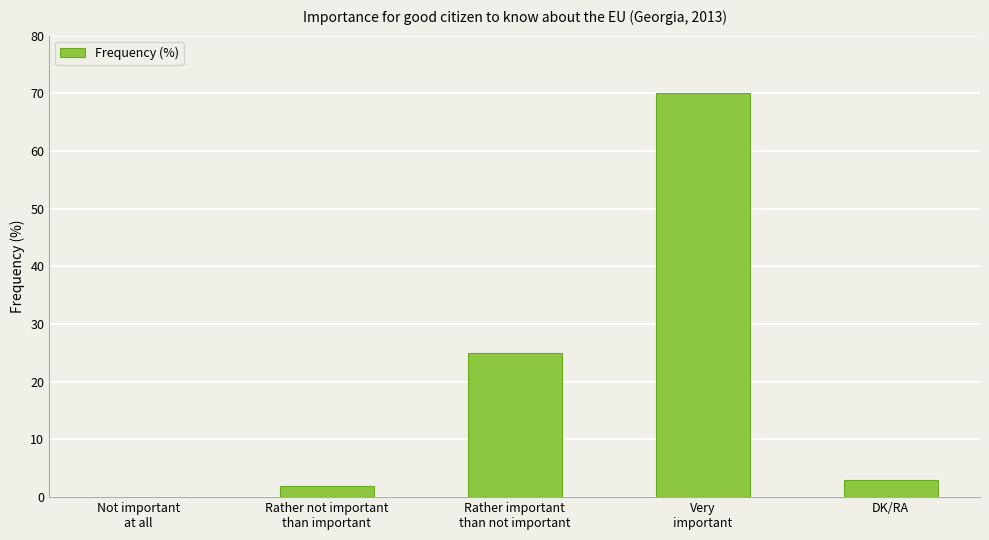

True or false: the data shows 3 at DK/RA.

True